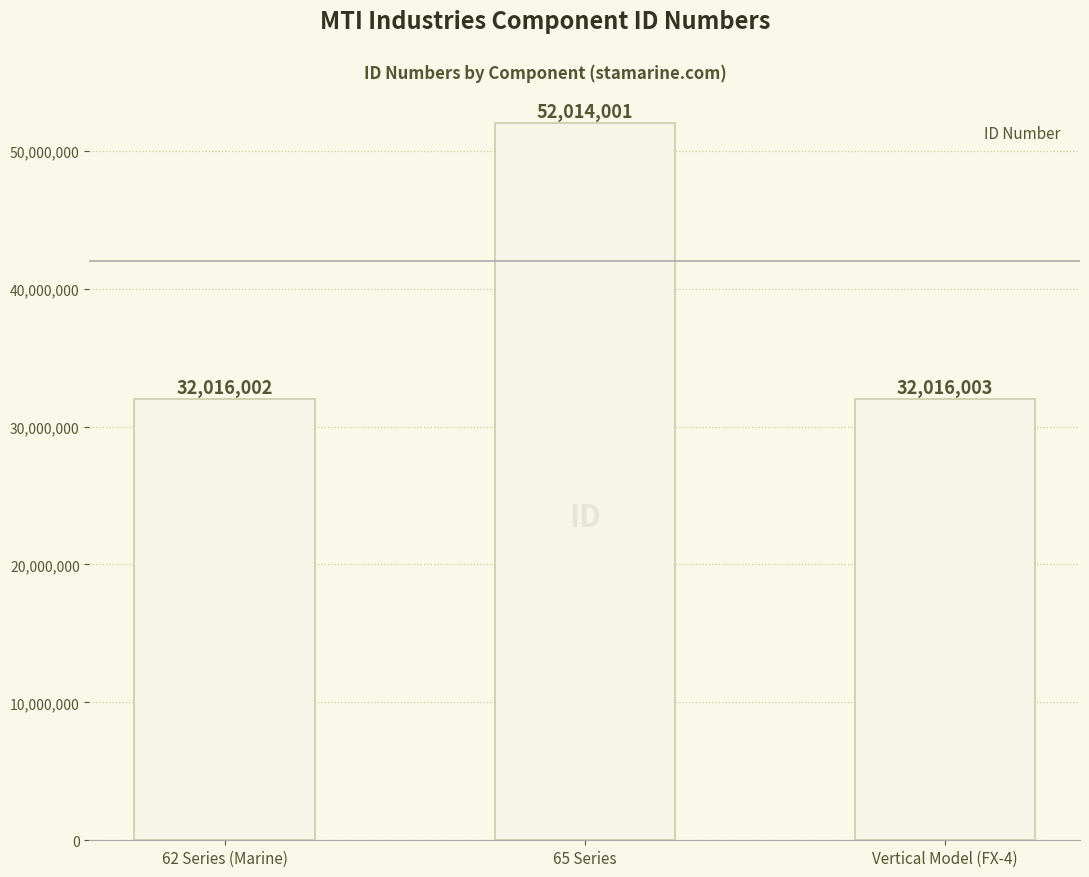

What is the change in value from 65 Series to Vertical Model (FX-4)?

-19997998